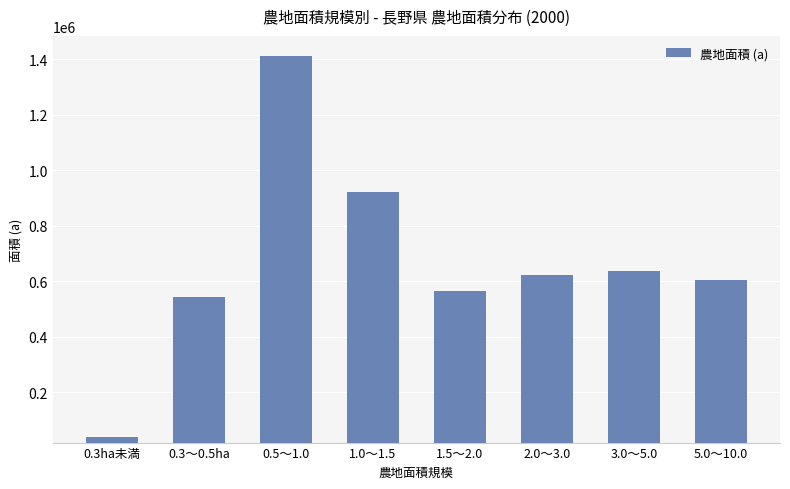

What is the value of the 8th bar from the left?

603384